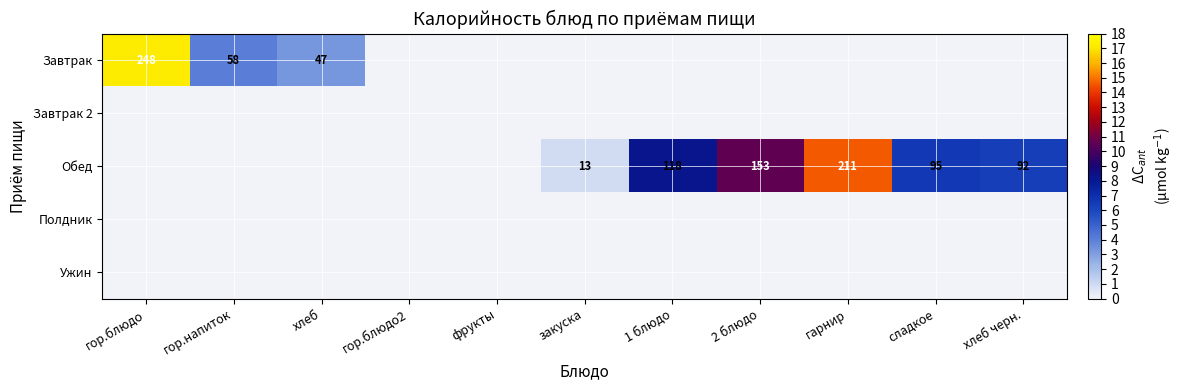

How many categories are shown in the chart?

11